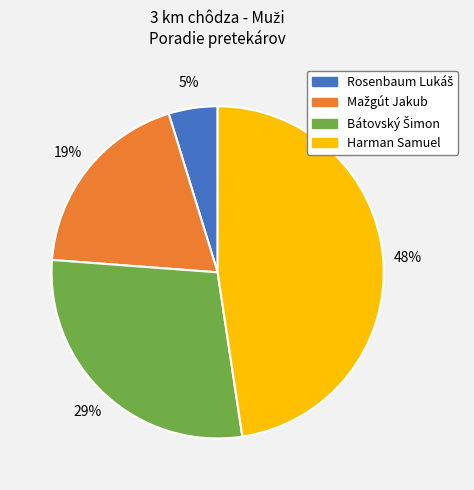

What percentage is the Harman Samuel slice, to the nearest percent?

48%